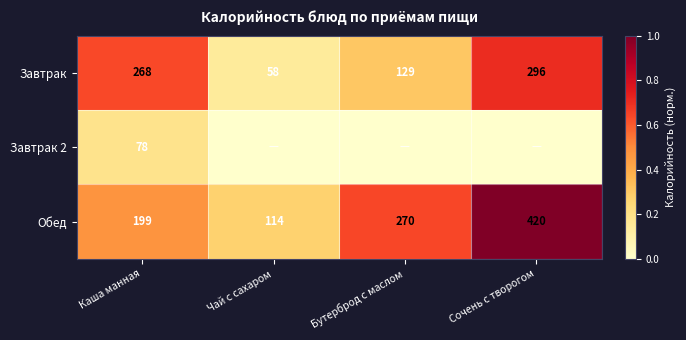

What is the approximate value of Обед at Сочень с творогом, to the nearest 10?

420